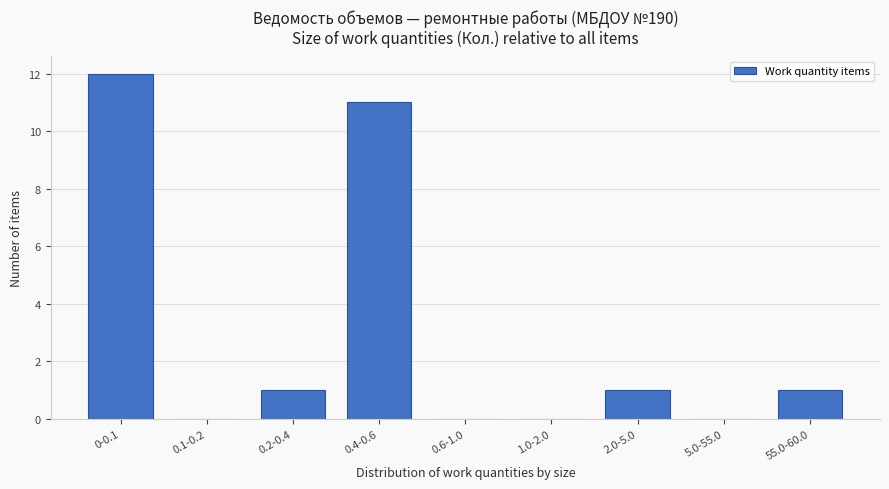

Reading left to right, transcribe all the data shown in this chart.

0-0.1=12	0.1-0.2=0	0.2-0.4=1	0.4-0.6=11	0.6-1.0=0	1.0-2.0=0	2.0-5.0=1	5.0-55.0=0	55.0-60.0=1